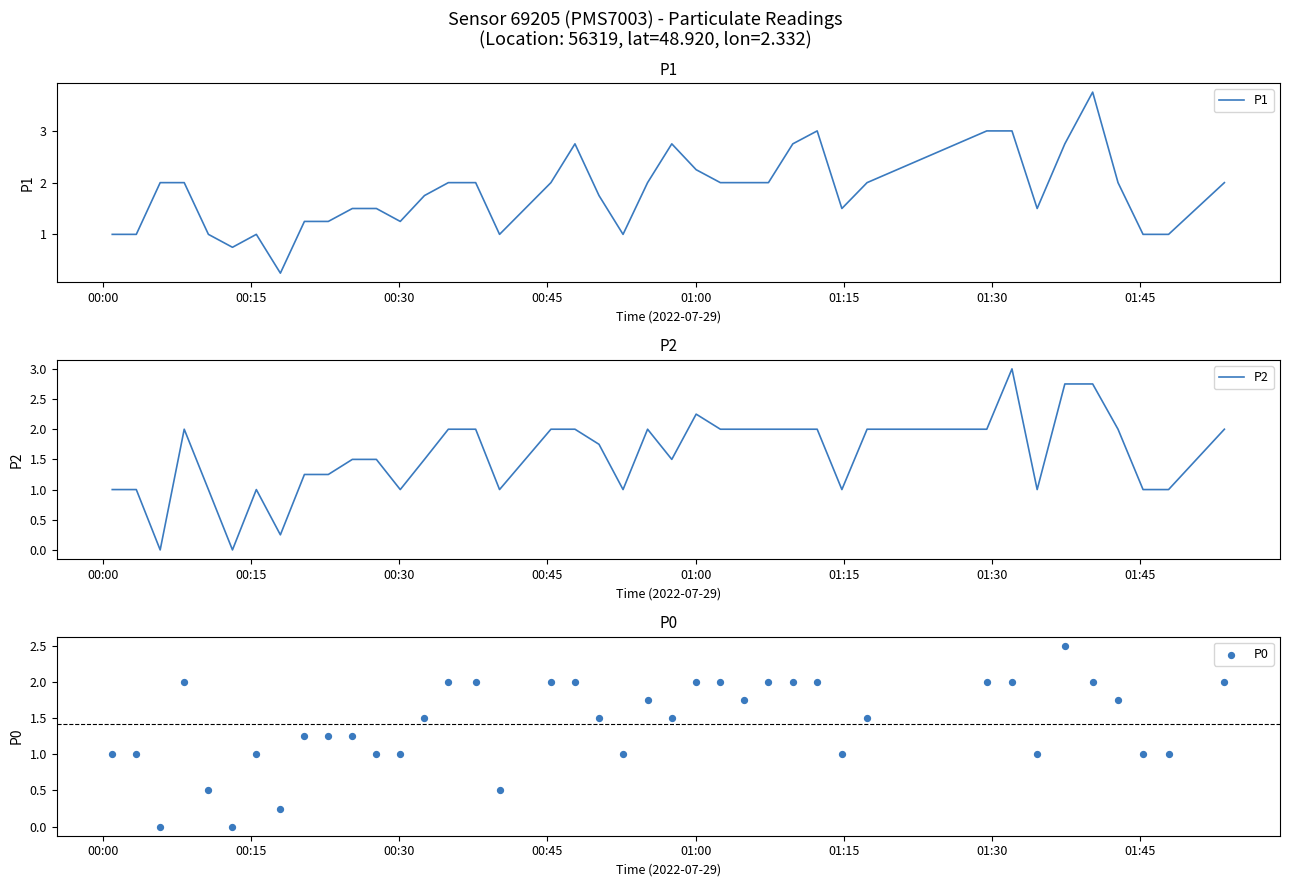

What are all the series names shown in the legend?

P1, P2, P0